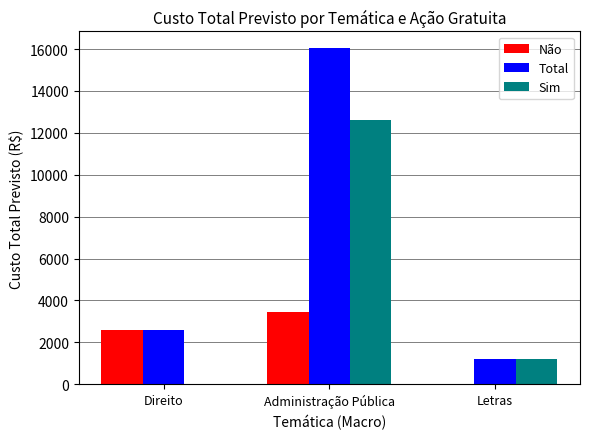

What are all the series names shown in the legend?

Não, Total, Sim